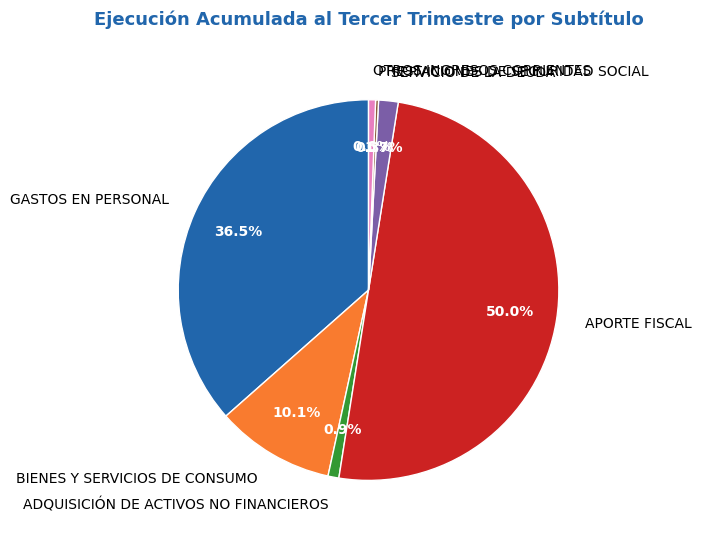

What percentage is NOT represented by OTROS INGRESOS CORRIENTES?

99.4%